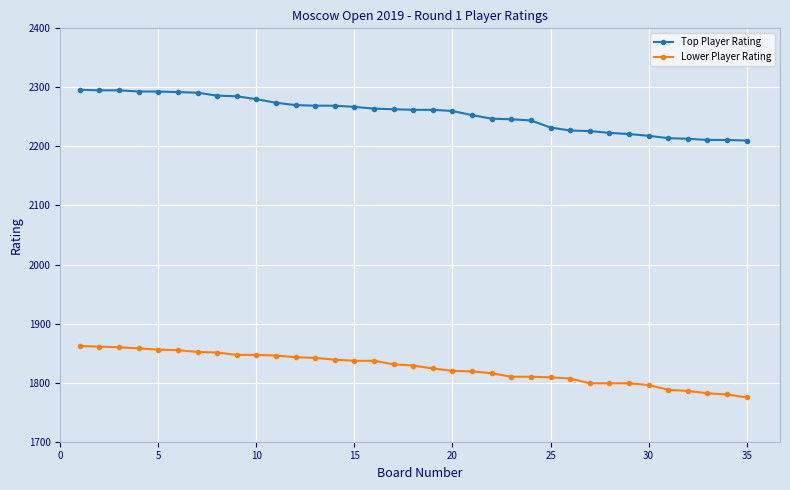

Count the number of data series in this chart.

2